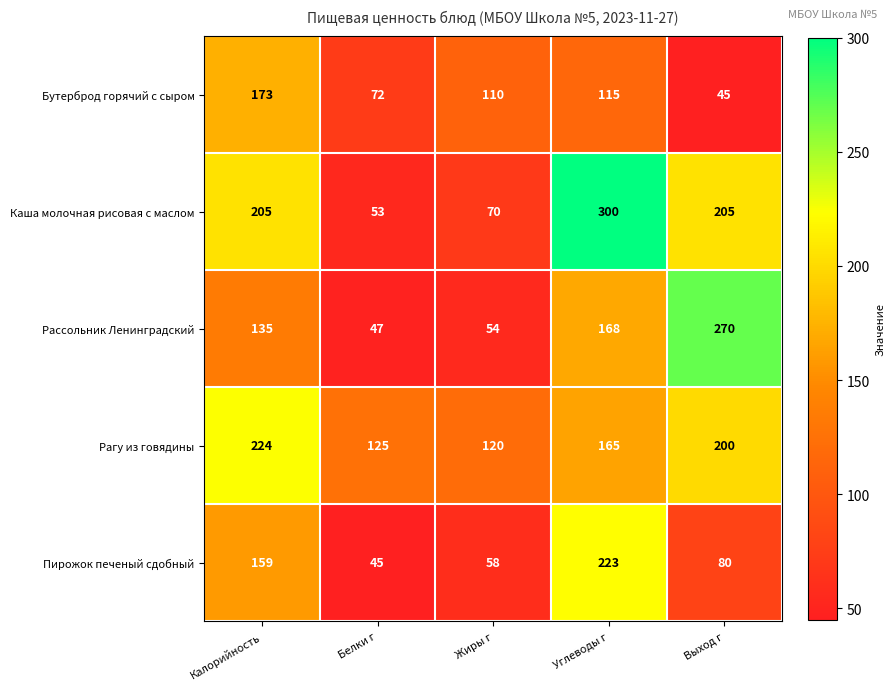

What is the total value across all series at Жиры г?

412